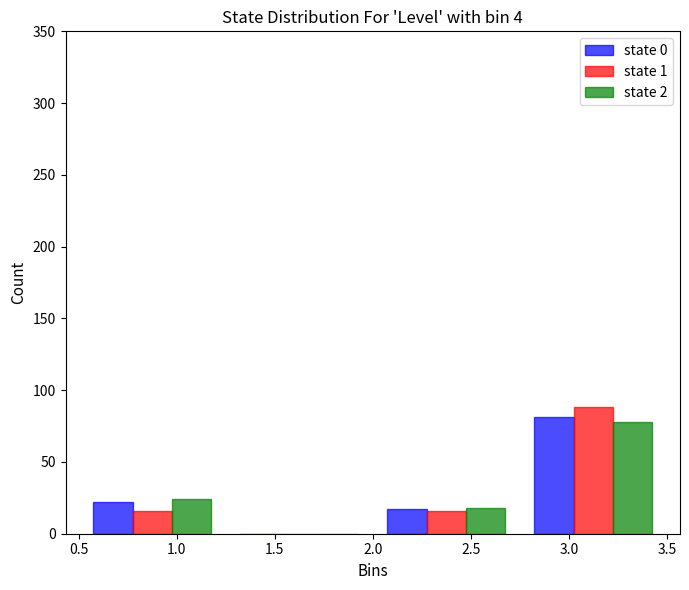

Reading left to right, transcribe this chart: for each range on the x-axis, give the height of each series' bar. The values are not printed on the chart, so give them approximately, as read against the axis.

0.50 to 1.25: state 0=20	state 1=15	state 2=25
1.25 to 2.00: state 0=0	state 1=0	state 2=0
2.00 to 2.75: state 0=15	state 1=15	state 2=20
2.75 to 3.50: state 0=80	state 1=90	state 2=80